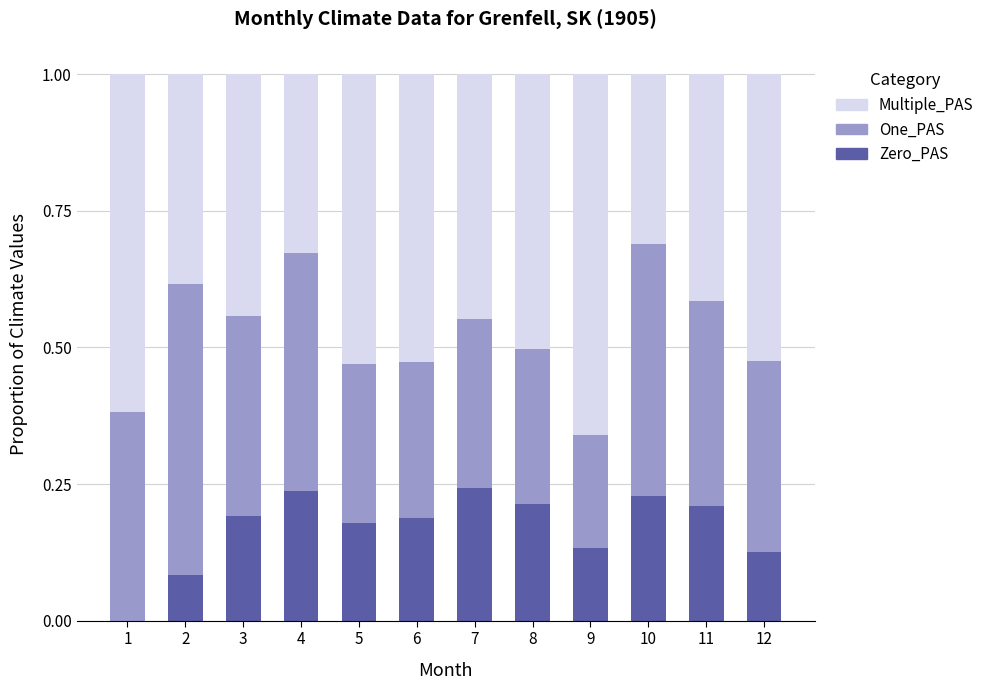

What is the total value across all series at 7?

1.0